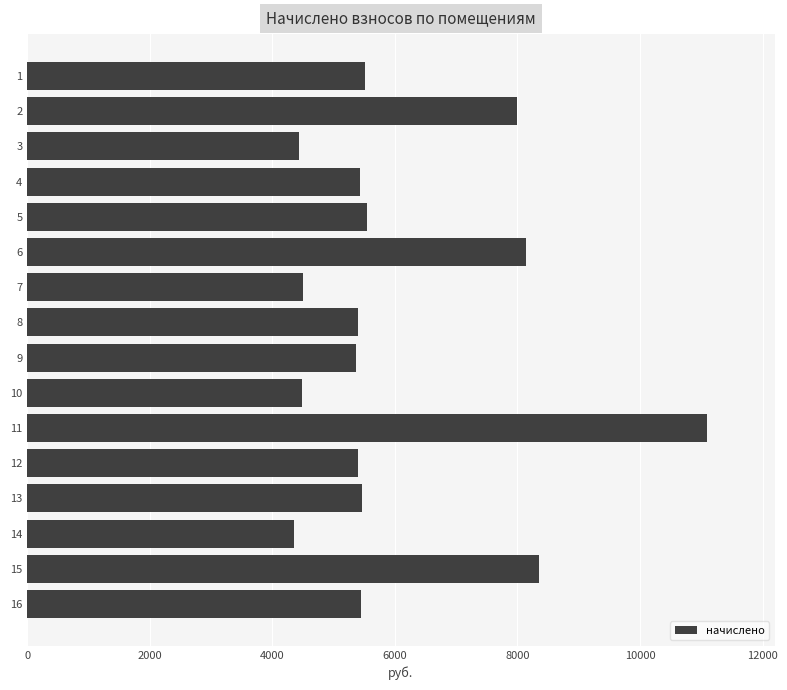

Between 16 and 10, which is larger?

16